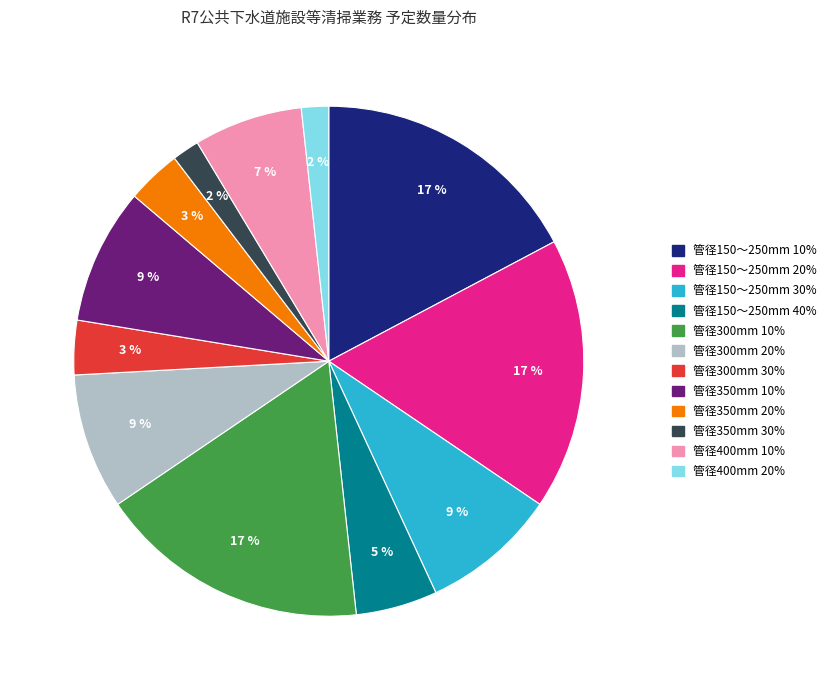

Which has a higher value, 管径400mm 10% or 管径150～250mm 20%?

管径150～250mm 20%